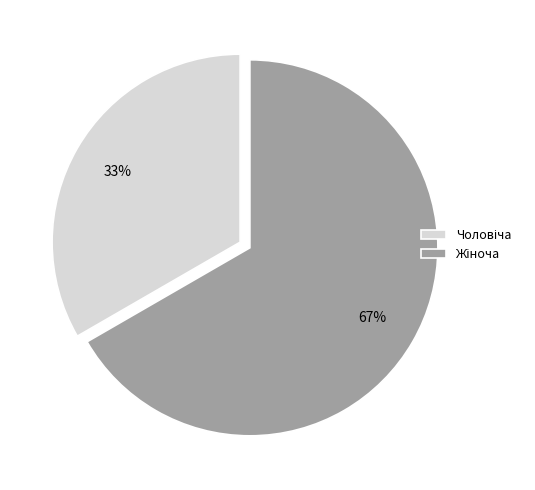

To the nearest percent, what is the average slice percentage?

50%